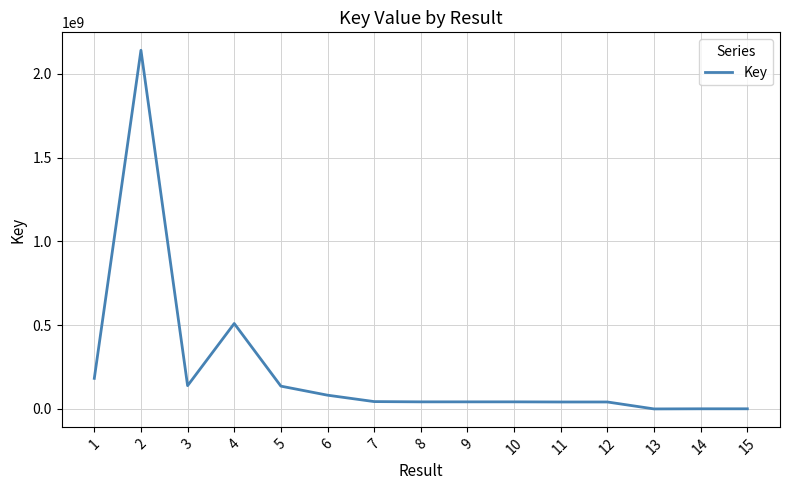

Which label corresponds to the largest value in the chart?

2